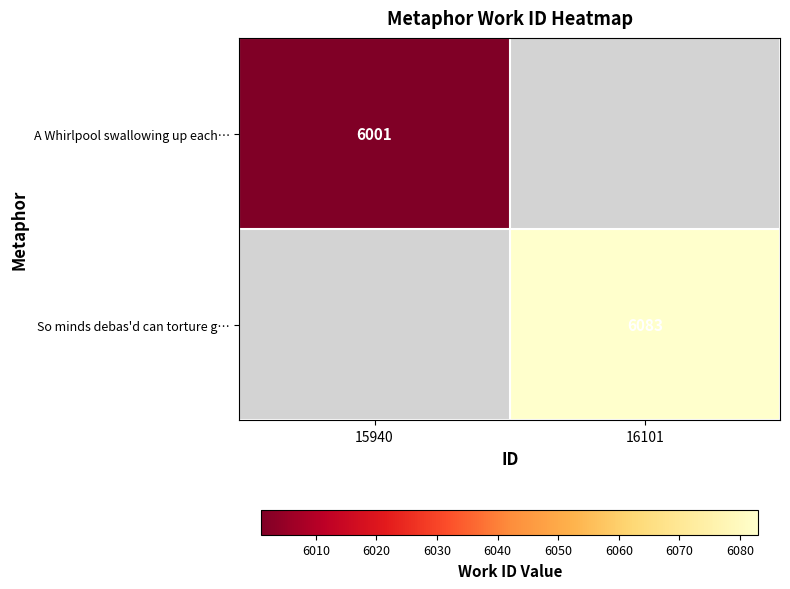

True or false: A Whirlpool swallowing up each… has a value of 9797 at 15940.

False